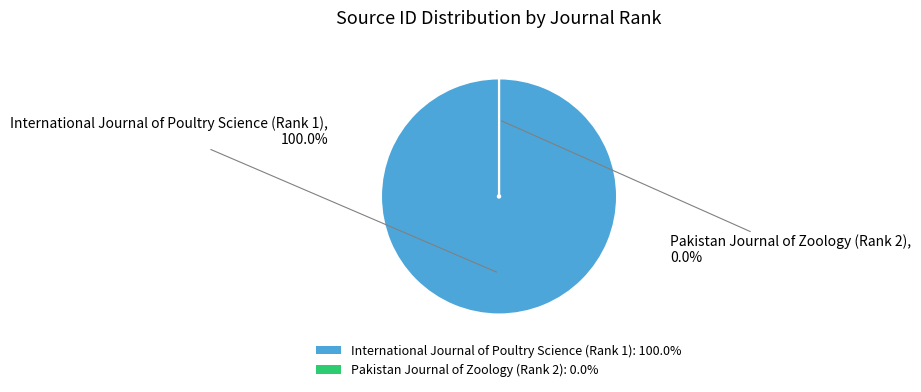

What is the change in value from International Journal of Poultry Science (Rank 1) to Pakistan Journal of Zoology (Rank 2)?

-4000128498